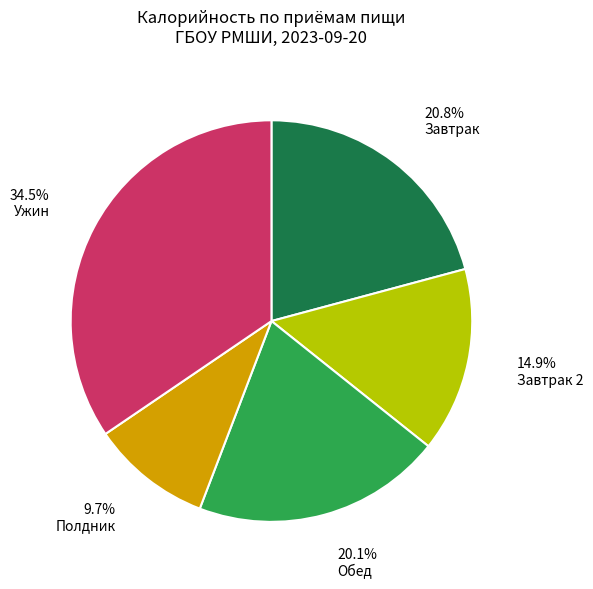

Is there any slice that represents more than half of the pie?

No